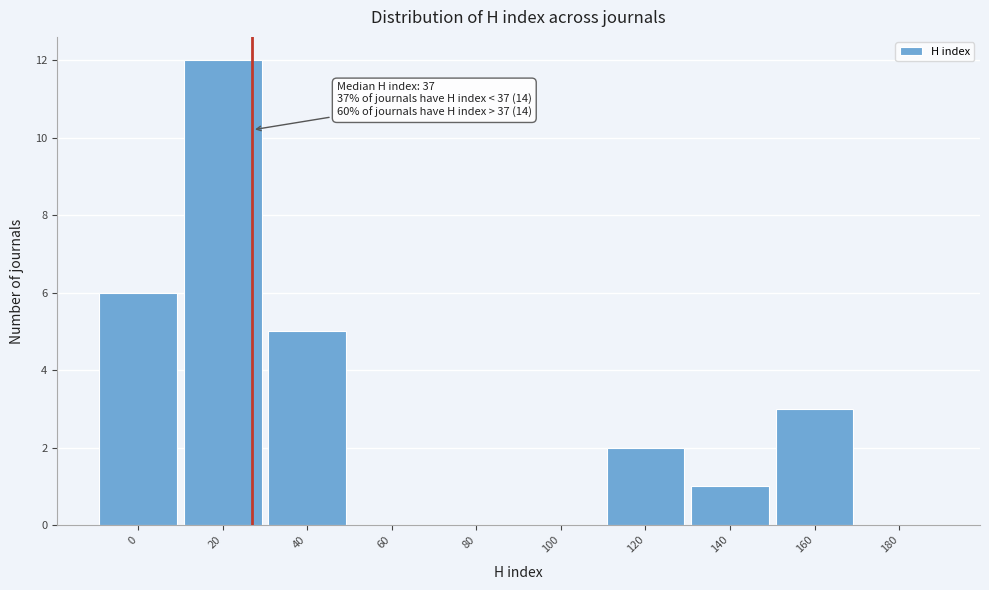

Reading left to right, list all the values displayed in this chart.

0=6	20=12	40=5	60=0	80=0	100=0	120=2	140=1	160=3	180=0